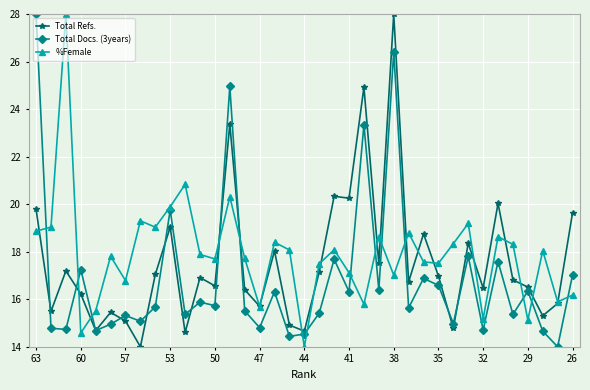

True or false: Total Docs. (3years) has more than 1 points higher than both neighbors.

True